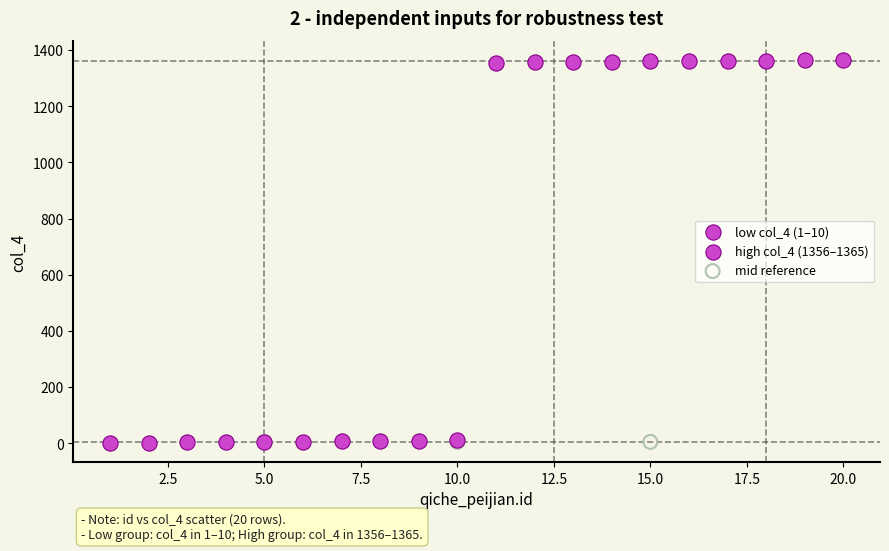

Which series contains the highest Y value?

high col_4 (1356–1365)